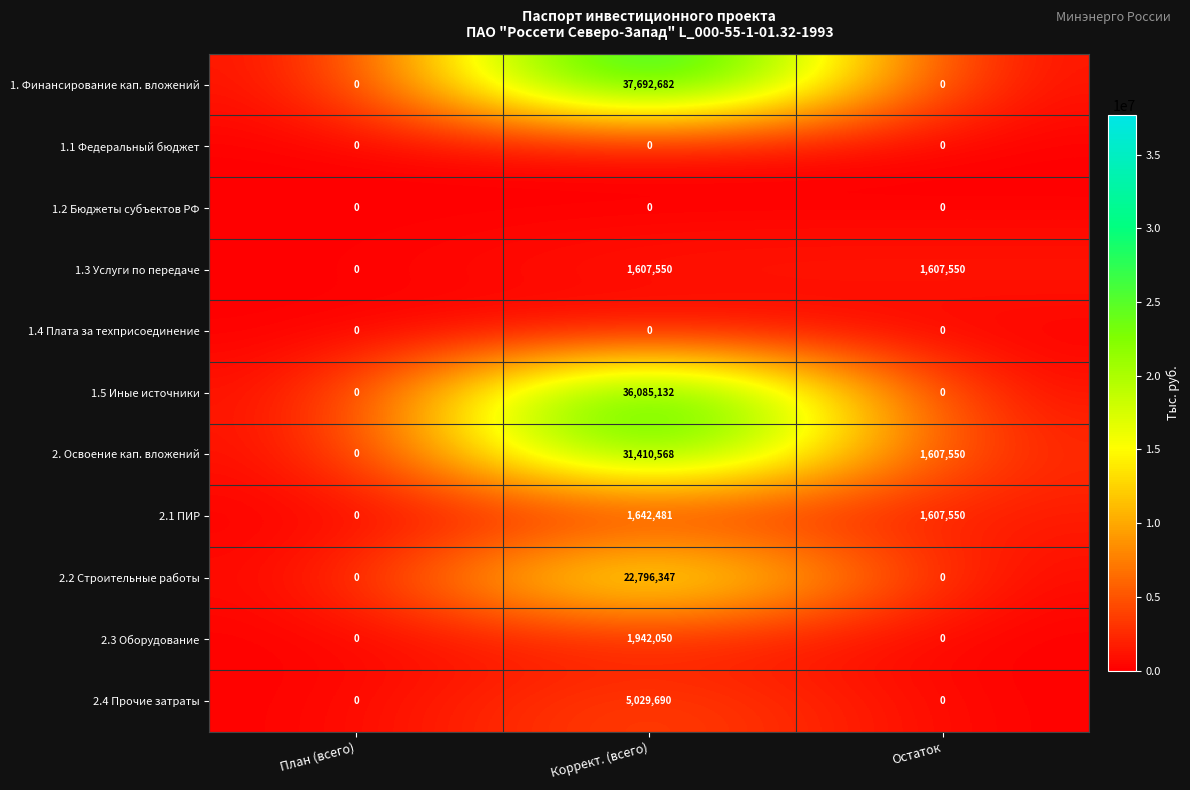

The 1.5 Иные источники series shows 0 at Остаток. True or false?

True